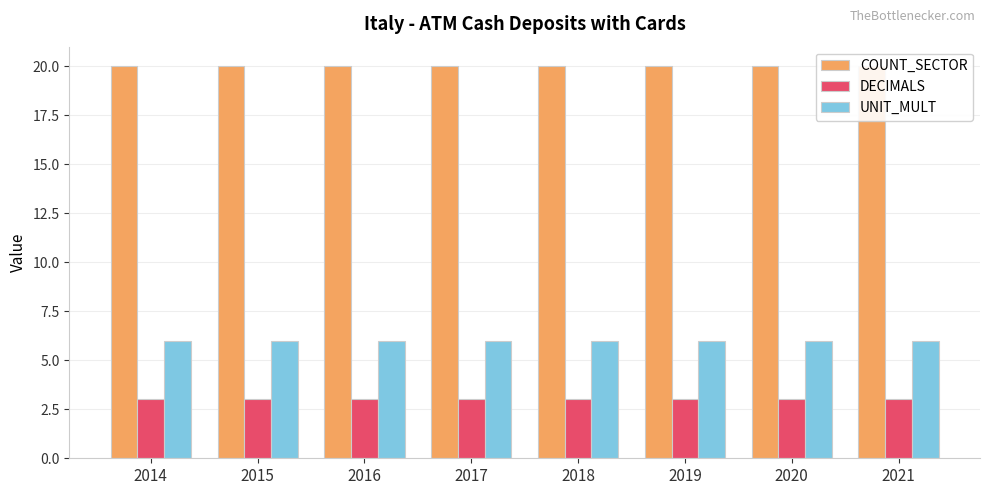

At how many categories does at least one series exceed 5?

8